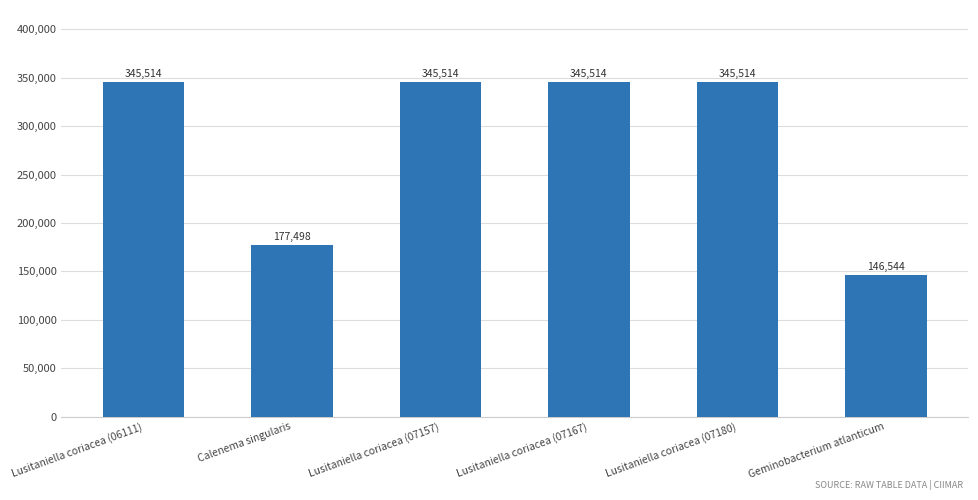

Are the bars horizontal?

No